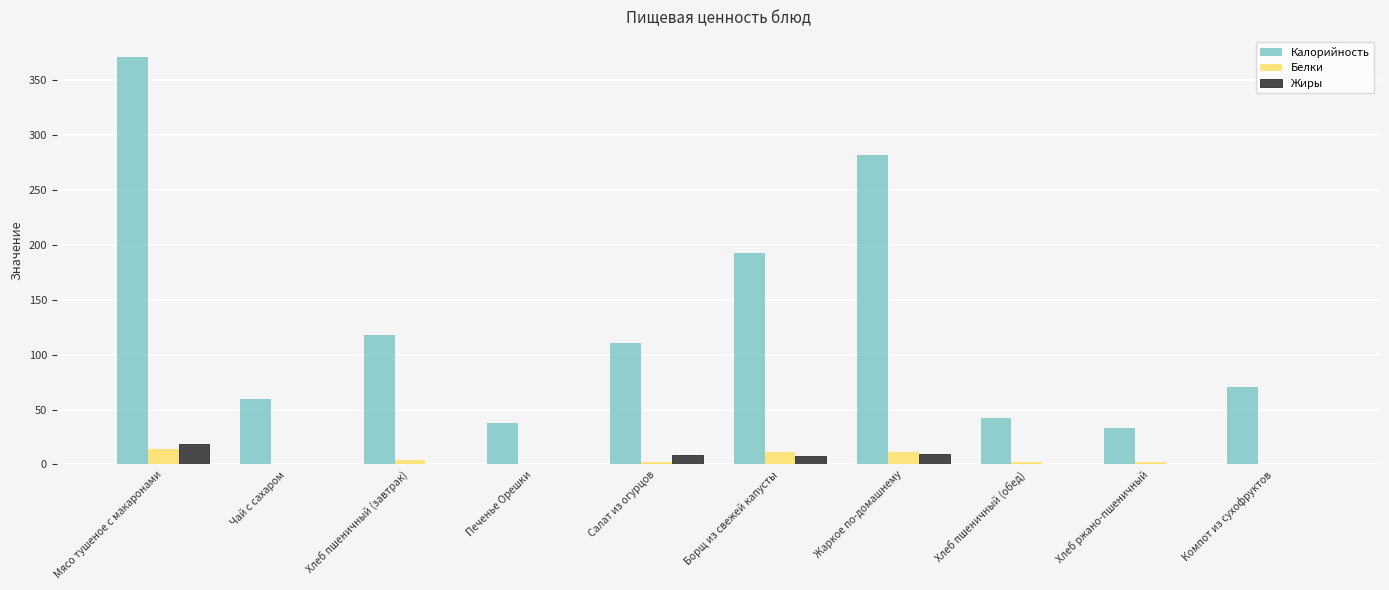

What is the sum of all Жиры values?

46.7